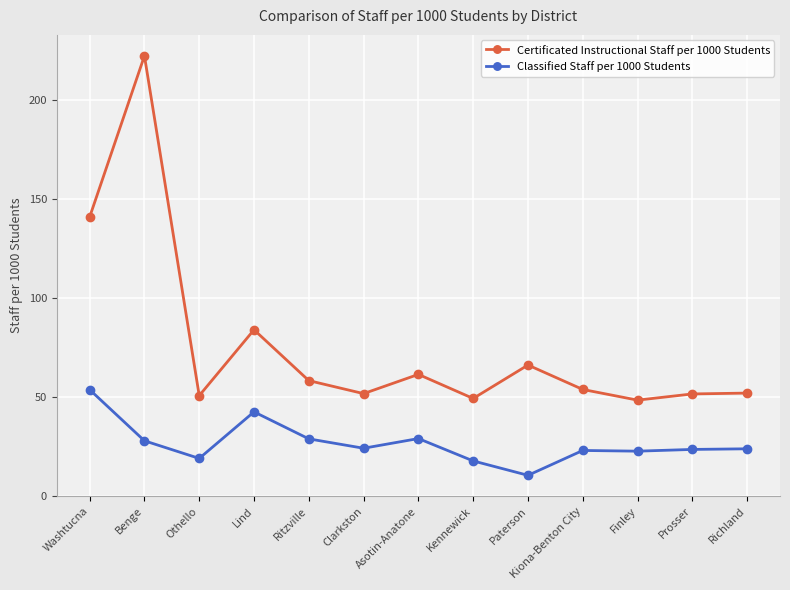

How many data points does each series have?

13